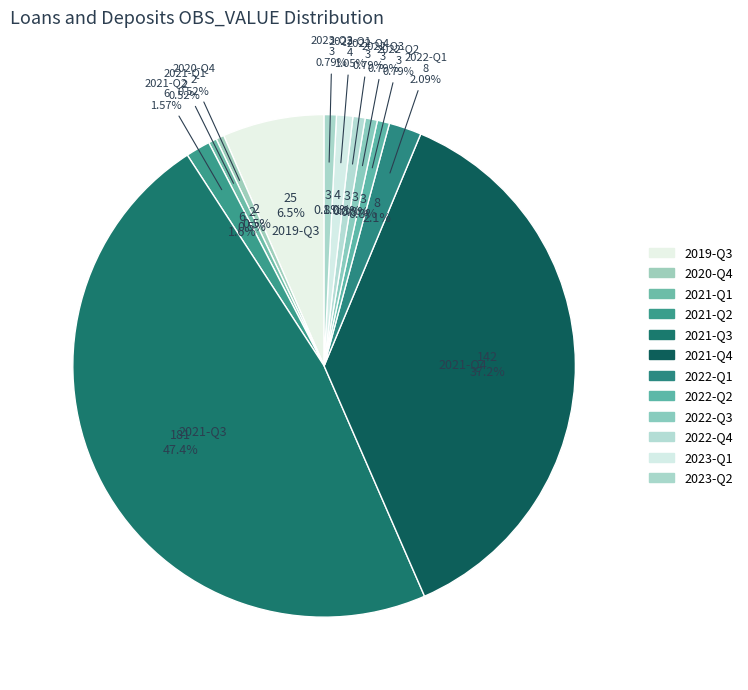

What is the smallest slice in the pie chart?

2020-Q4